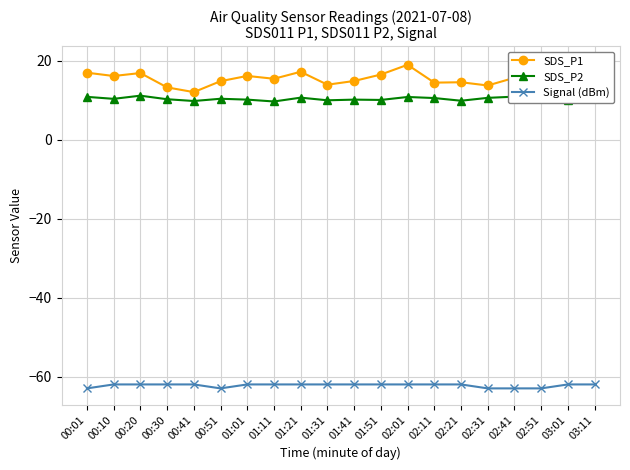

List the series in order of their peak value, lowest first.

Signal (dBm), SDS_P2, SDS_P1